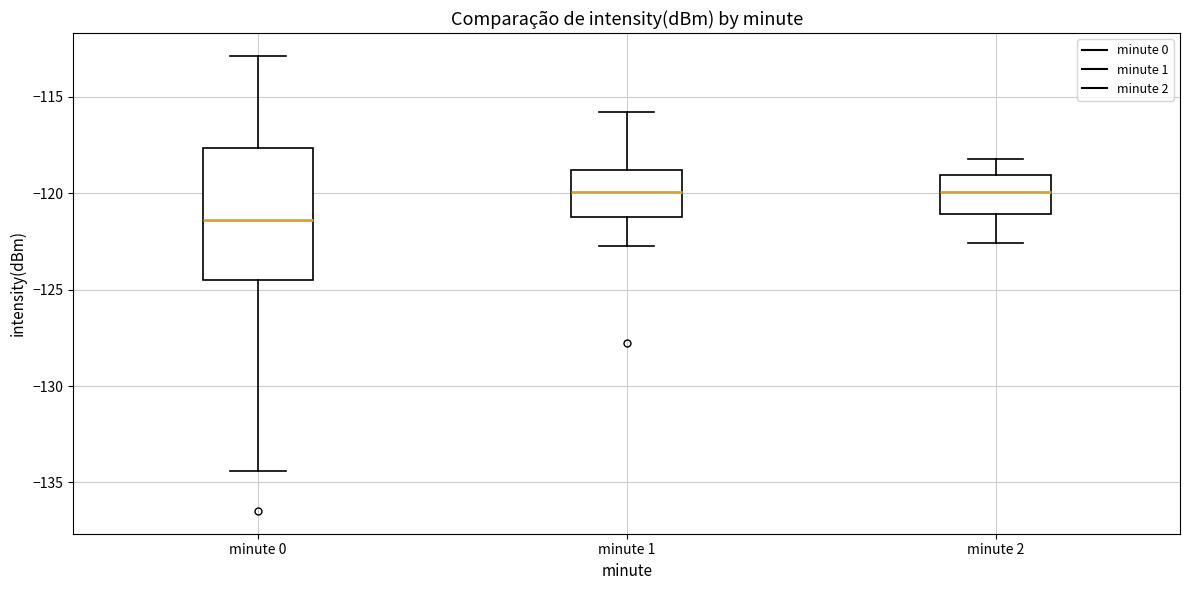

Reading left to right, transcribe this box plot: for each box, give where its median line is, the range the box spans, and where its two whiskers end, as read against the y-axis. The values are not printed on the chart, so give them approximately, as read against the axis.

minute 0: median -121.5, box -124.5 to -117.5, whiskers -134.5 to -113.0
minute 1: median -120.0, box -121.0 to -119.0, whiskers -122.5 to -116.0
minute 2: median -120.0, box -121.0 to -119.0, whiskers -122.5 to -118.0